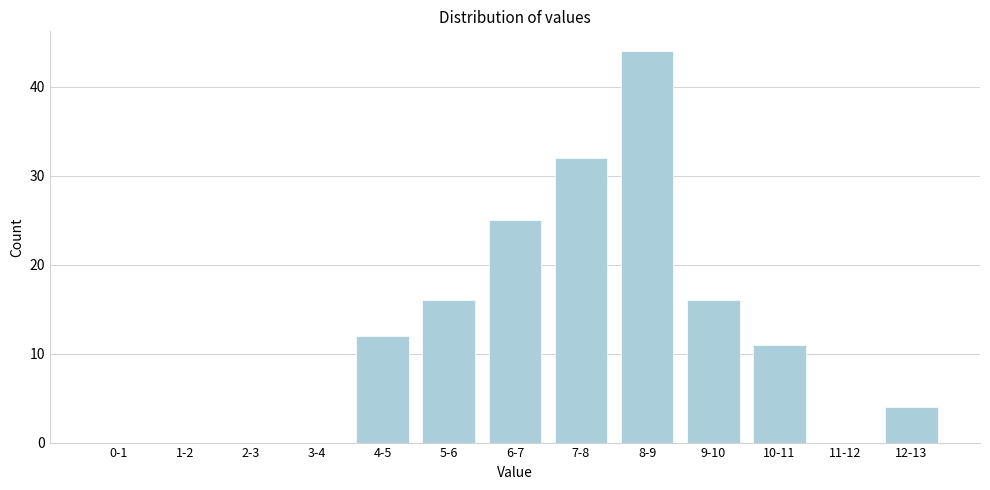

Reading left to right, extract all data points from this chart.

0-1=0	1-2=0	2-3=0	3-4=0	4-5=12	5-6=16	6-7=25	7-8=32	8-9=44	9-10=16	10-11=11	11-12=0	12-13=4